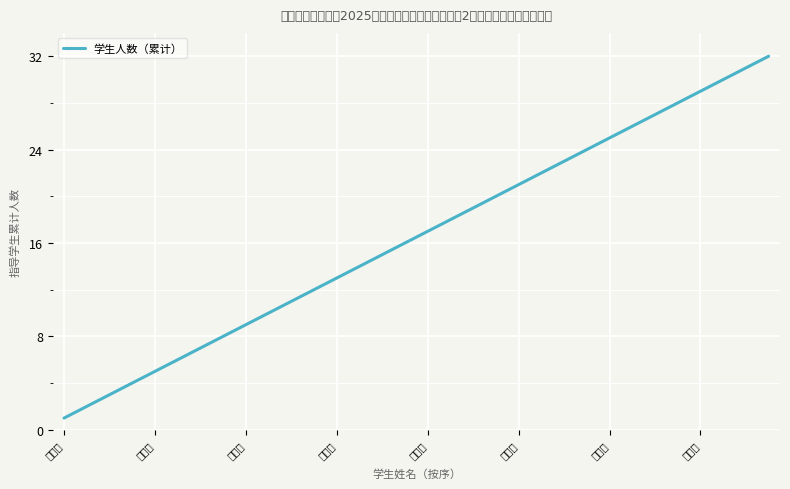

What is the greatest value displayed?

32